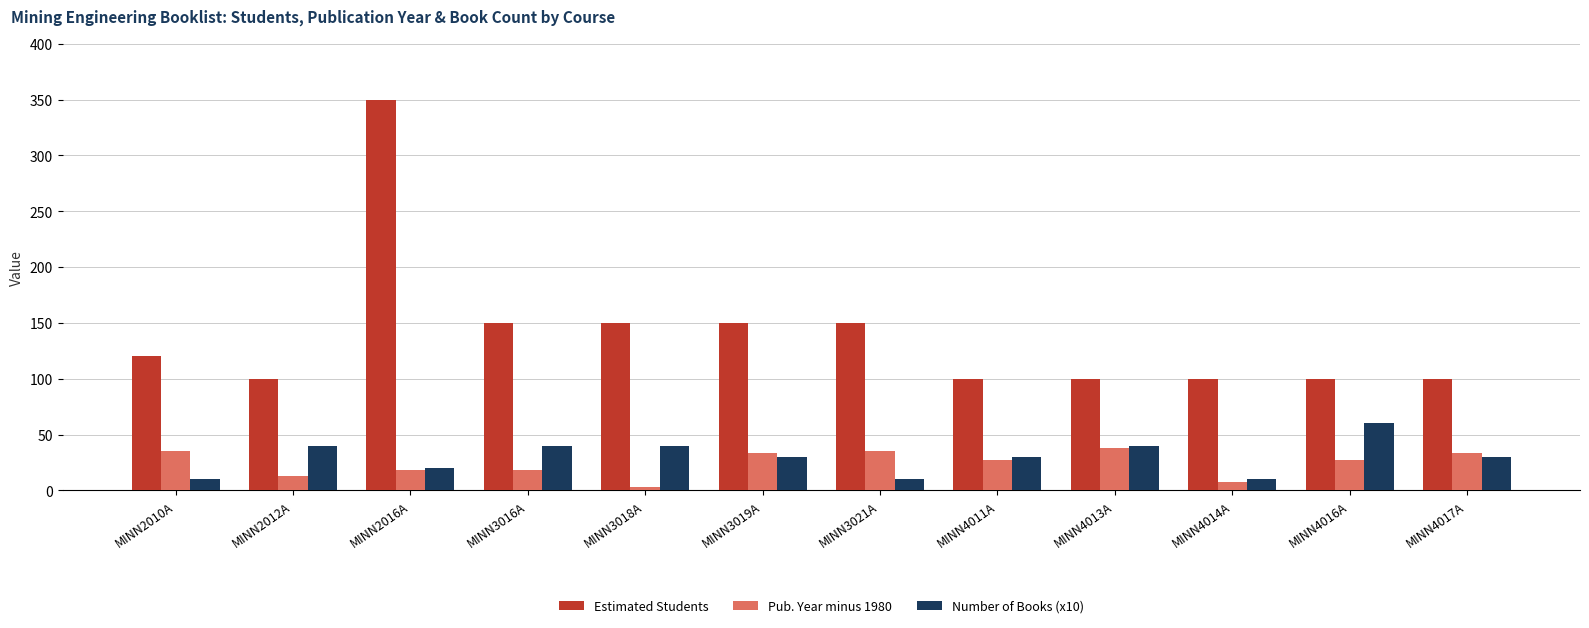

What is the total value across all series at MINN4016A?

187